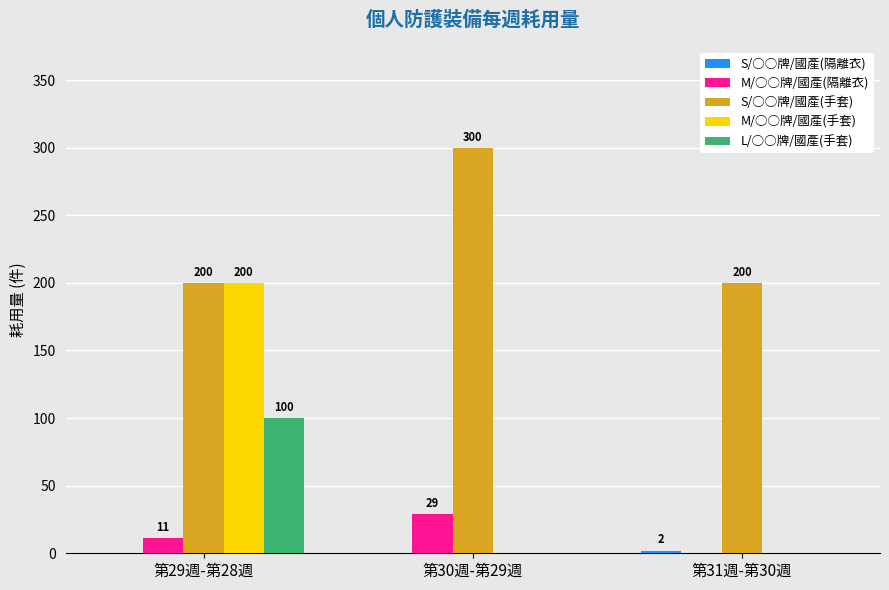

What is the average value of the M/○○牌/國產(手套) series?

67